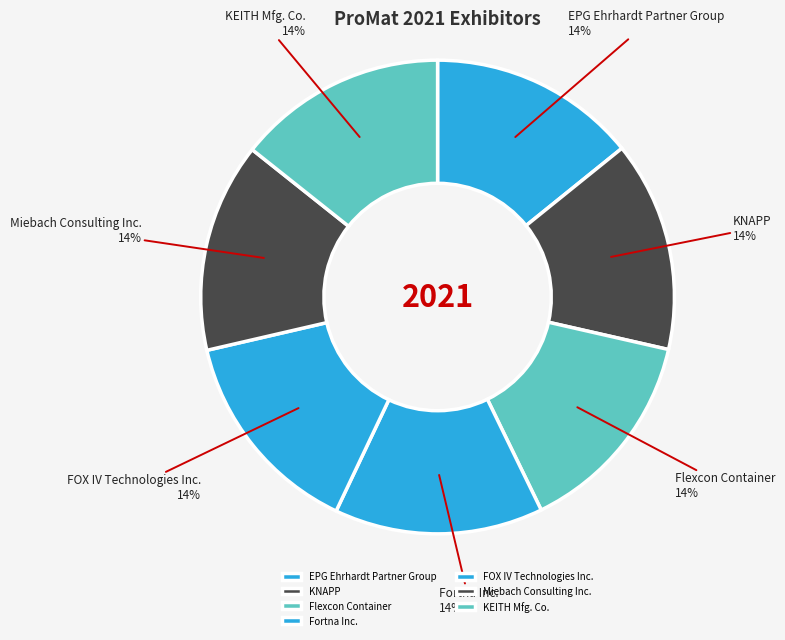

The Fortna Inc. slice represents 25% of the pie. True or false?

False